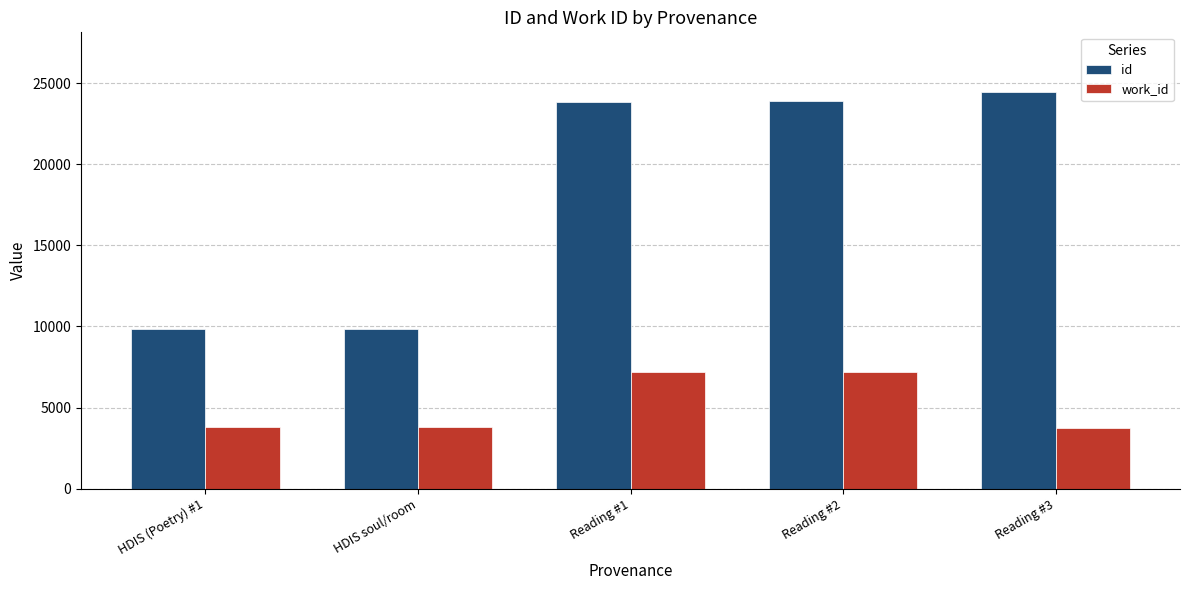

What value does the work_id series have at Reading #1, to the nearest 100?

7200